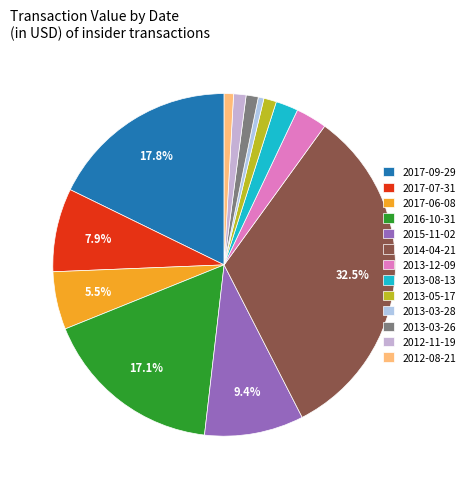

True or false: 2013-12-09 accounts for 1% of the total.

False